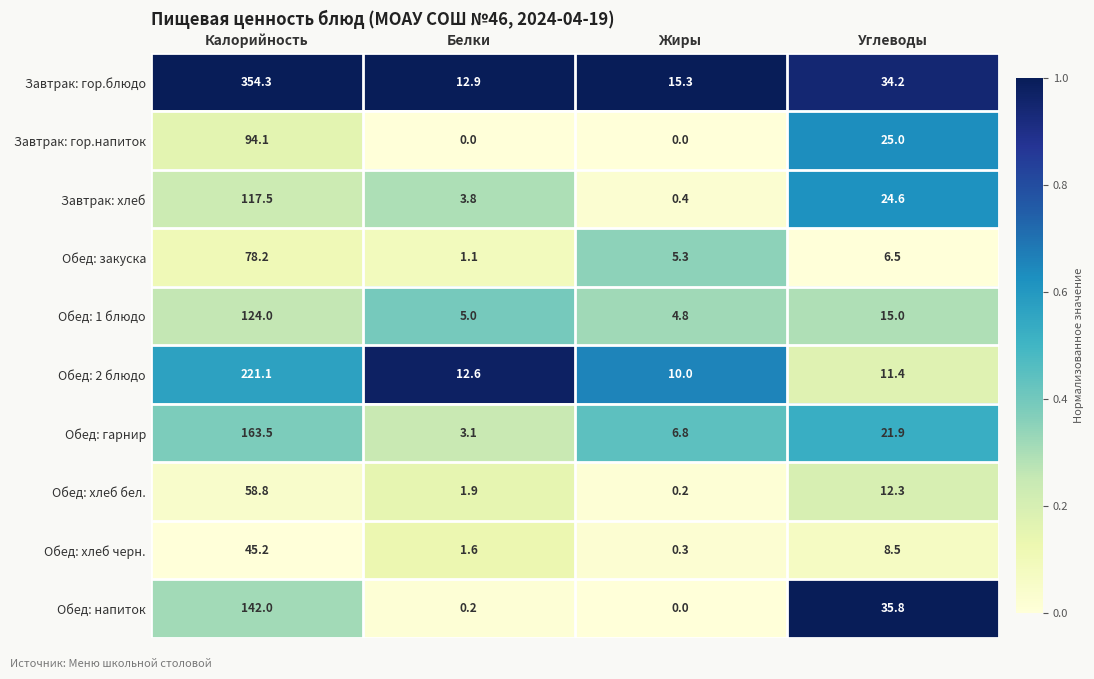

Which category has the highest value across all series?

Калорийность